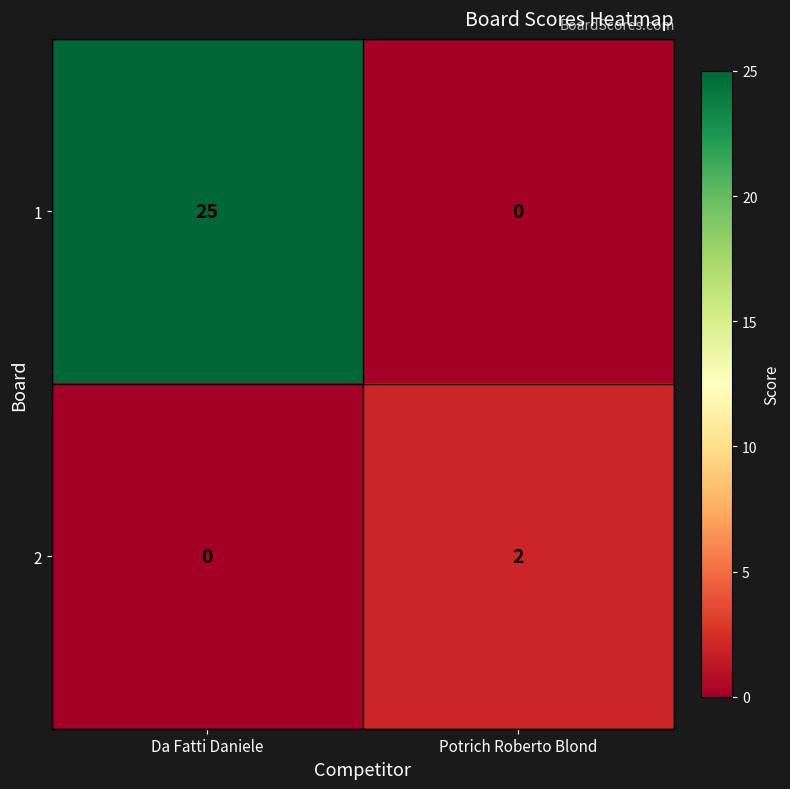

What is the sum of all 1 values?

25